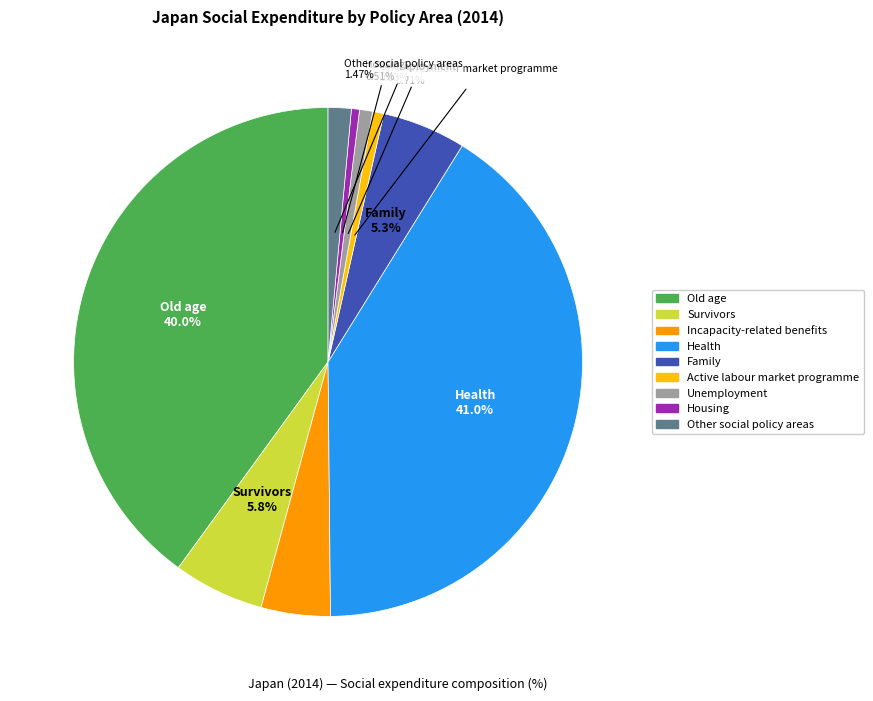

To the nearest percent, what percentage of the pie is Other social policy areas?

1%